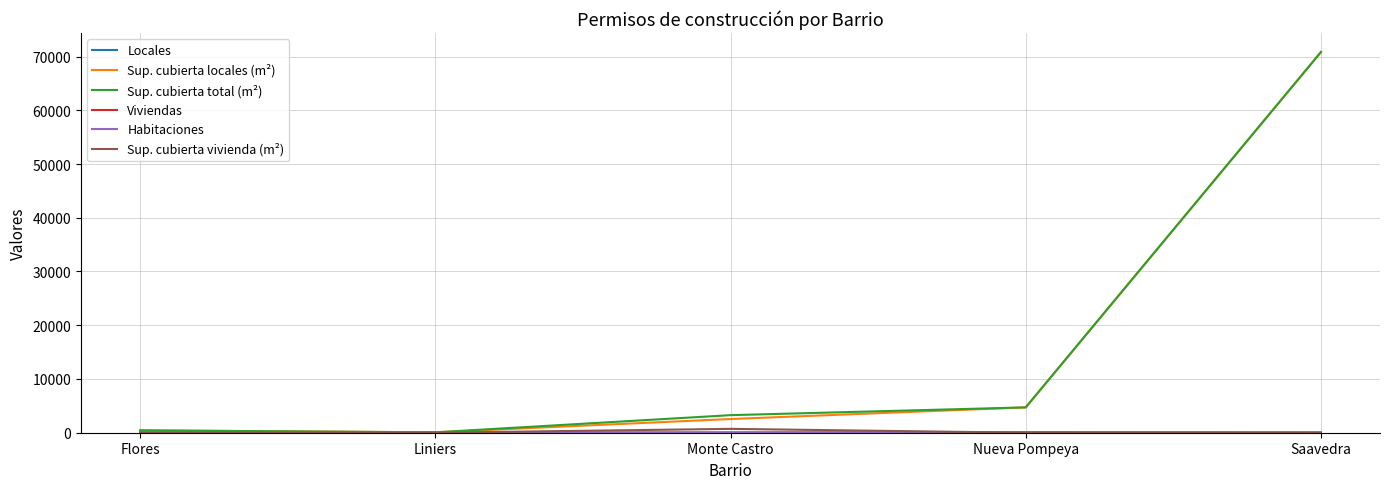

True or false: Sup. cubierta total (m²) has a value of 70837 at Saavedra.

True